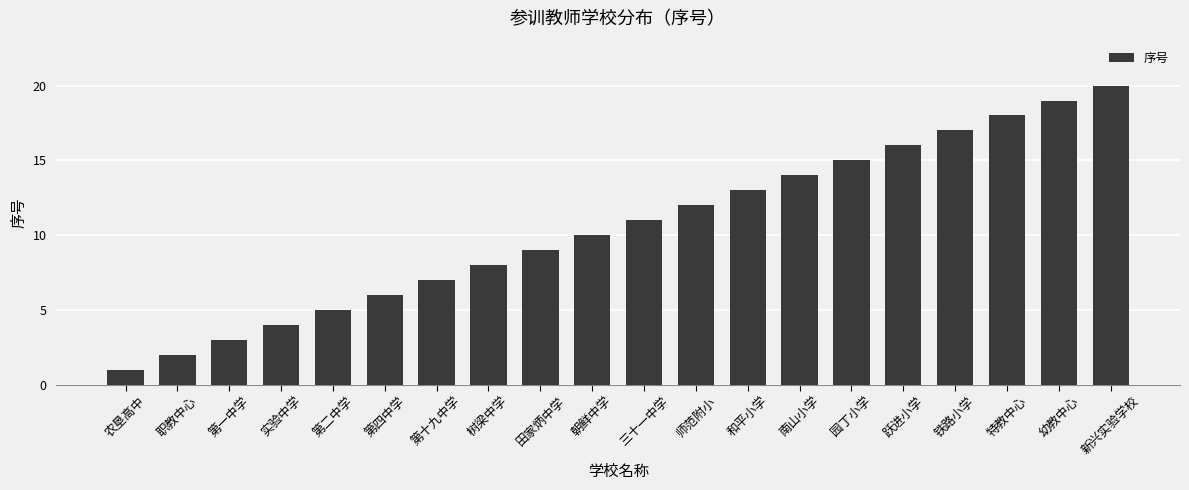

Reading right to left, extract all data points from this chart.

新兴实验学校=20	幼教中心=19	特教中心=18	铁路小学=17	跃进小学=16	园丁小学=15	南山小学=14	和平小学=13	师范附小=12	三十一中学=11	朝鲜中学=10	田家炳中学=9	树梁中学=8	第十九中学=7	第四中学=6	第二中学=5	实验中学=4	第一中学=3	职教中心=2	农垦高中=1